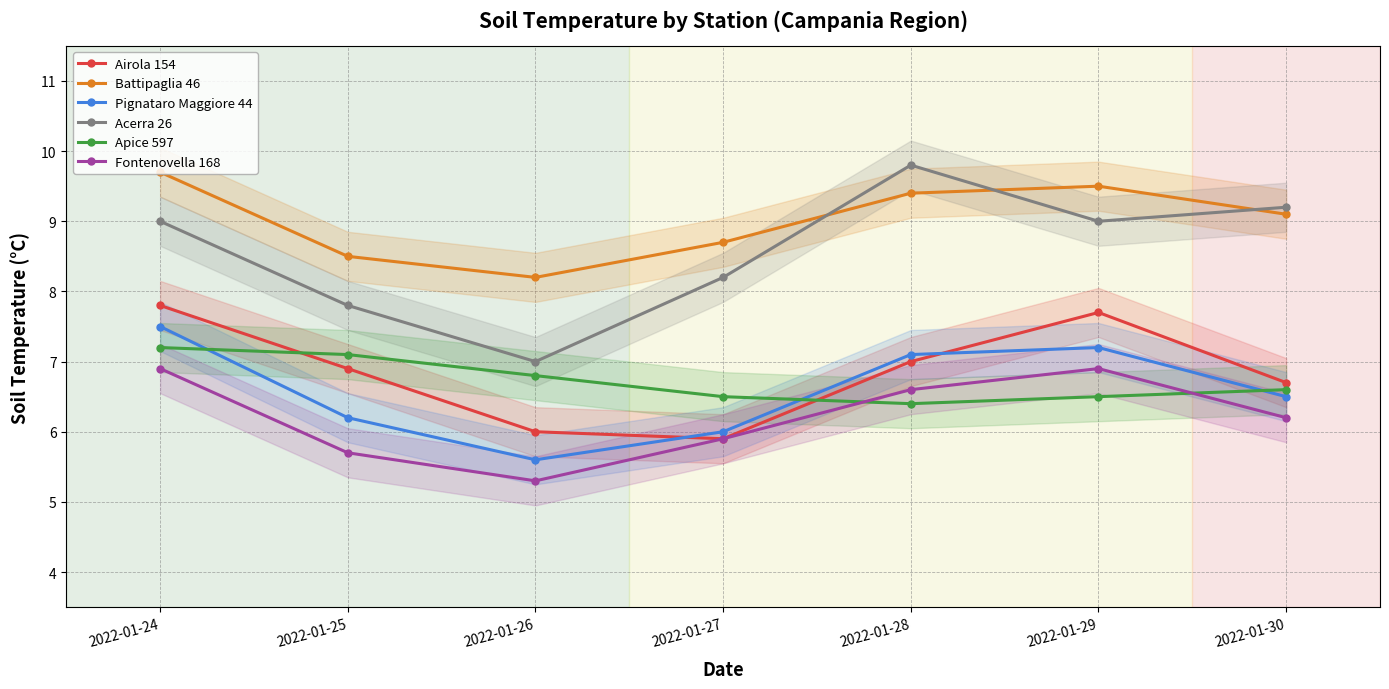

Reading right to left, what are all the values shown in this chart?

Airola 154: 2022-01-30=6.7	2022-01-29=7.7	2022-01-28=7.0	2022-01-27=5.9	2022-01-26=6.0	2022-01-25=6.9	2022-01-24=7.8
Battipaglia 46: 2022-01-30=9.1	2022-01-29=9.5	2022-01-28=9.4	2022-01-27=8.7	2022-01-26=8.2	2022-01-25=8.5	2022-01-24=9.7
Pignataro Maggiore 44: 2022-01-30=6.5	2022-01-29=7.2	2022-01-28=7.1	2022-01-27=6.0	2022-01-26=5.6	2022-01-25=6.2	2022-01-24=7.5
Acerra 26: 2022-01-30=9.2	2022-01-29=9.0	2022-01-28=9.8	2022-01-27=8.2	2022-01-26=7.0	2022-01-25=7.8	2022-01-24=9.0
Apice 597: 2022-01-30=6.6	2022-01-29=6.5	2022-01-28=6.4	2022-01-27=6.5	2022-01-26=6.8	2022-01-25=7.1	2022-01-24=7.2
Fontenovella 168: 2022-01-30=6.2	2022-01-29=6.9	2022-01-28=6.6	2022-01-27=5.9	2022-01-26=5.3	2022-01-25=5.7	2022-01-24=6.9